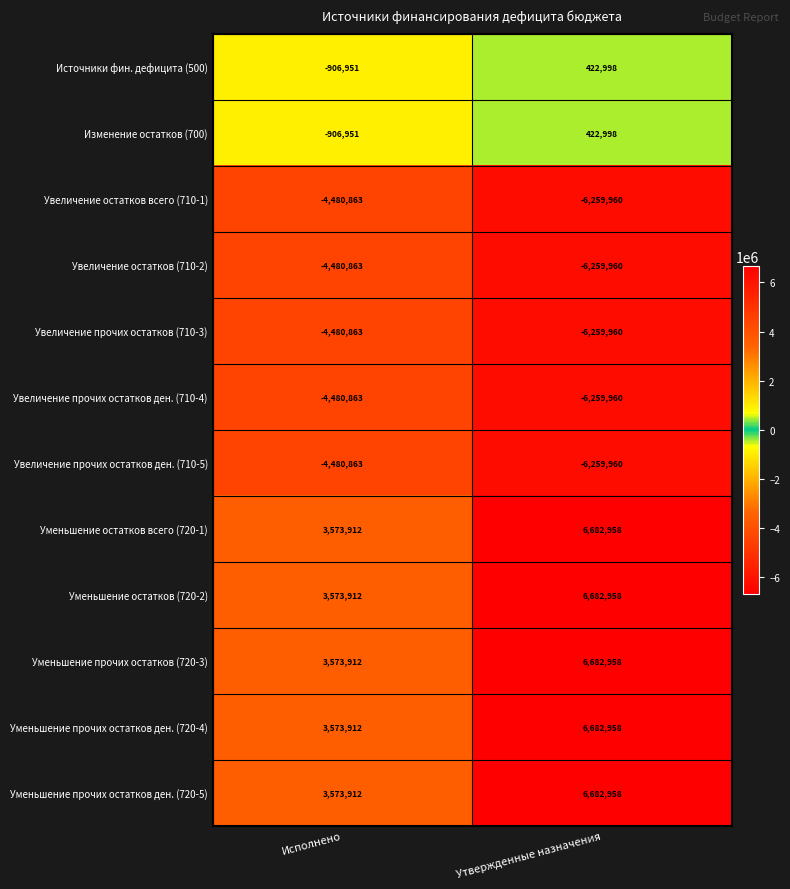

Reading left to right, extract all data points from this chart.

Источники фин. дефицита (500): Исполнено=-906951	Утвержденные назначения=422998
Изменение остатков (700): Исполнено=-906951	Утвержденные назначения=422998
Увеличение остатков всего (710-1): Исполнено=-4480863	Утвержденные назначения=-6259960
Увеличение остатков (710-2): Исполнено=-4480863	Утвержденные назначения=-6259960
Увеличение прочих остатков (710-3): Исполнено=-4480863	Утвержденные назначения=-6259960
Увеличение прочих остатков ден. (710-4): Исполнено=-4480863	Утвержденные назначения=-6259960
Увеличение прочих остатков ден. (710-5): Исполнено=-4480863	Утвержденные назначения=-6259960
Уменьшение остатков всего (720-1): Исполнено=3573912	Утвержденные назначения=6682958
Уменьшение остатков (720-2): Исполнено=3573912	Утвержденные назначения=6682958
Уменьшение прочих остатков (720-3): Исполнено=3573912	Утвержденные назначения=6682958
Уменьшение прочих остатков ден. (720-4): Исполнено=3573912	Утвержденные назначения=6682958
Уменьшение прочих остатков ден. (720-5): Исполнено=3573912	Утвержденные назначения=6682958